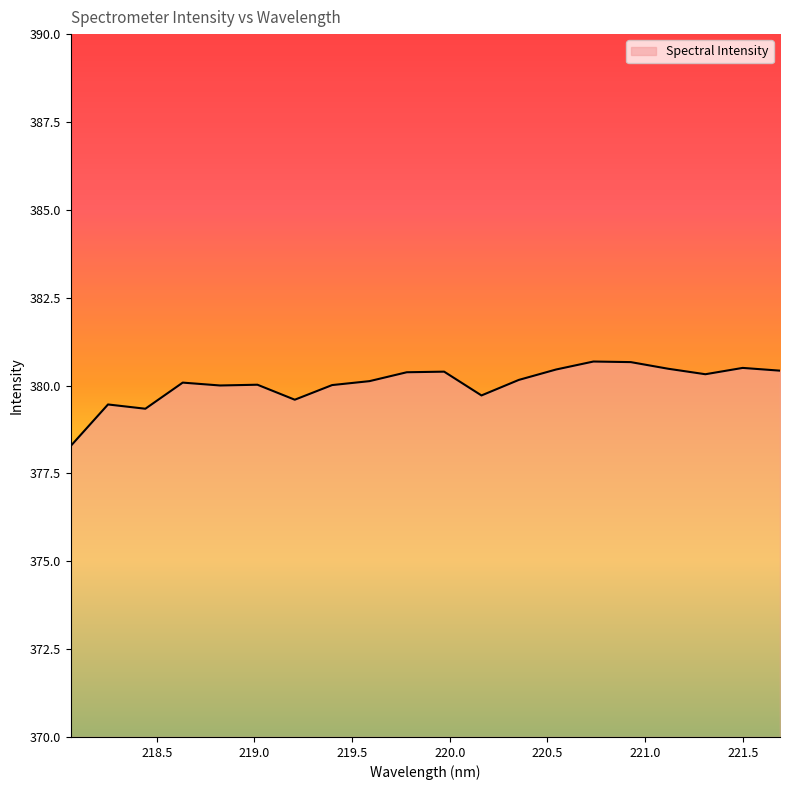

What is the difference between the maximum and minimum values?

2.4